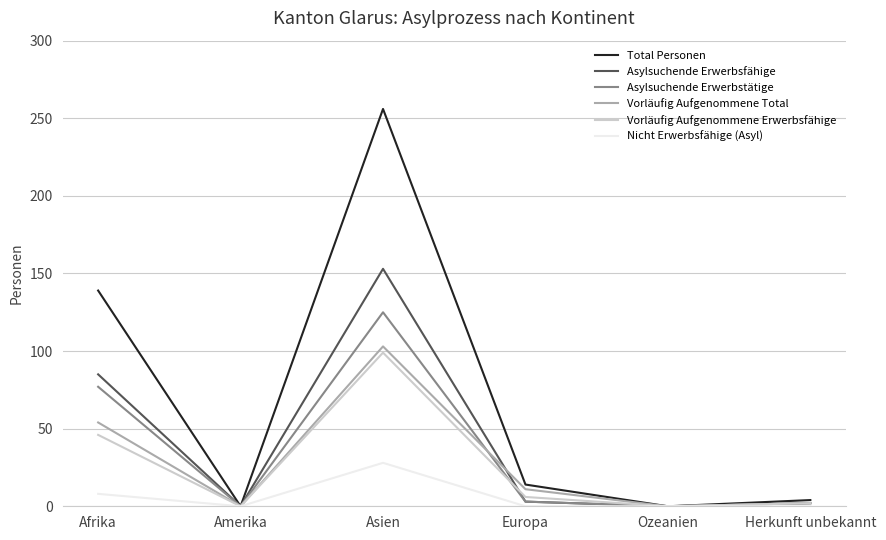

Where does the Vorläufig Aufgenommene Erwerbsfähige series first go above 6?

Afrika